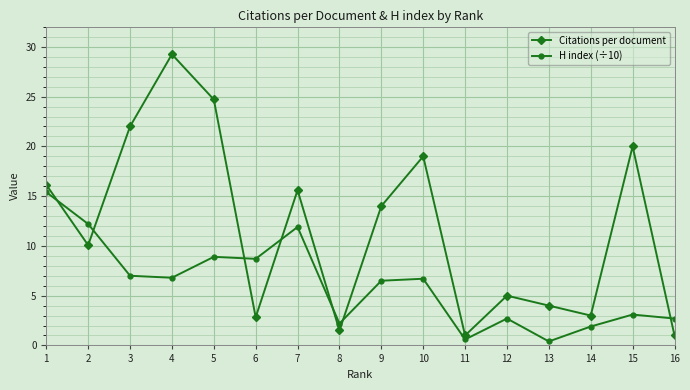

Count the number of categories in the chart.

16